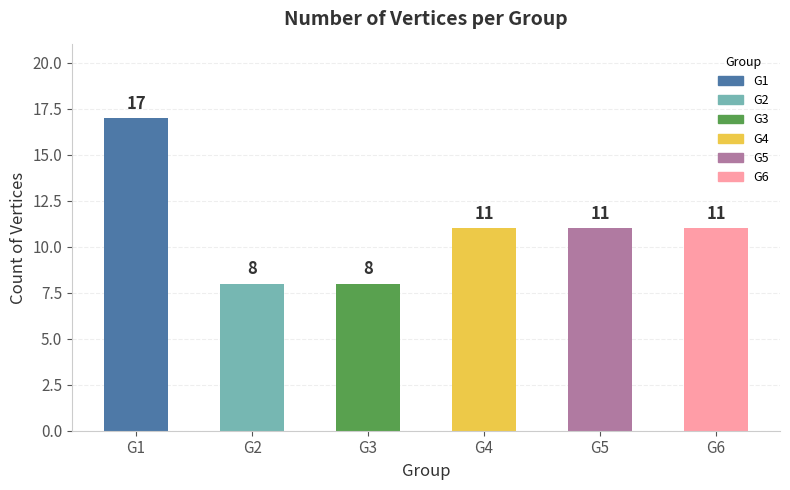

True or false: the data shows 17 at G1.

True